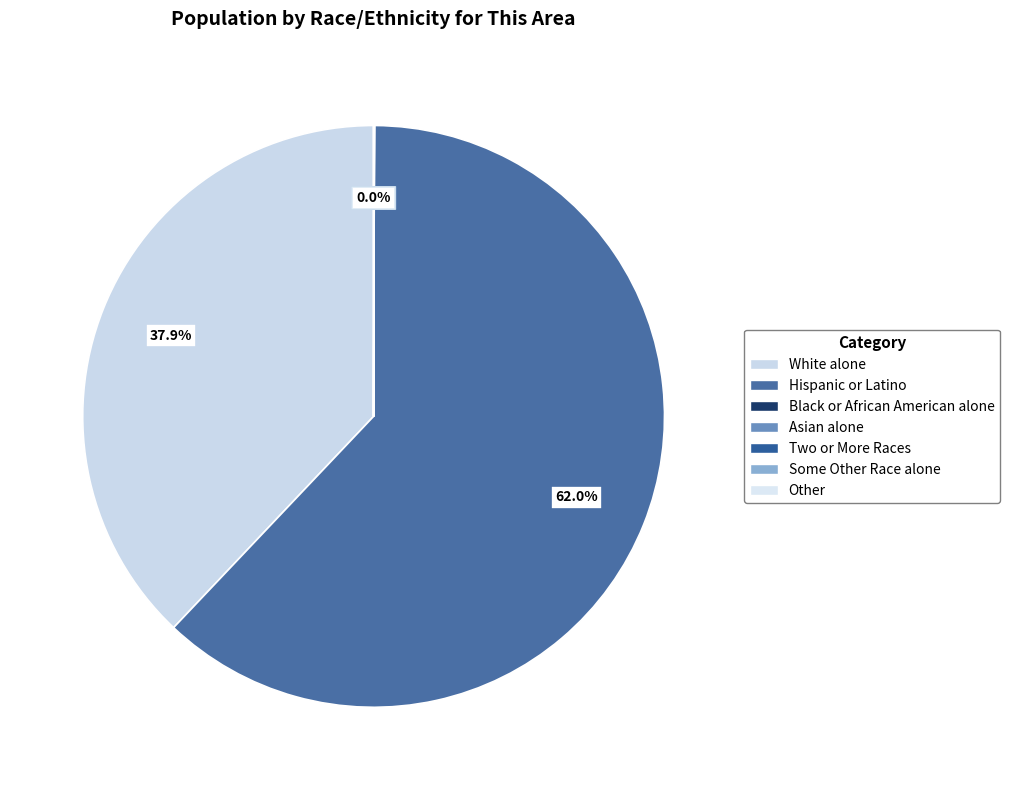

Count the number of slices in the pie.

7